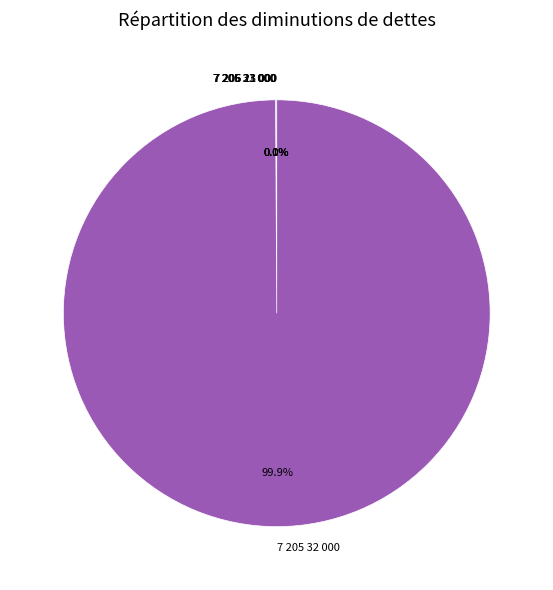

Does 7 205 32 000 account for over 50% of the chart?

Yes